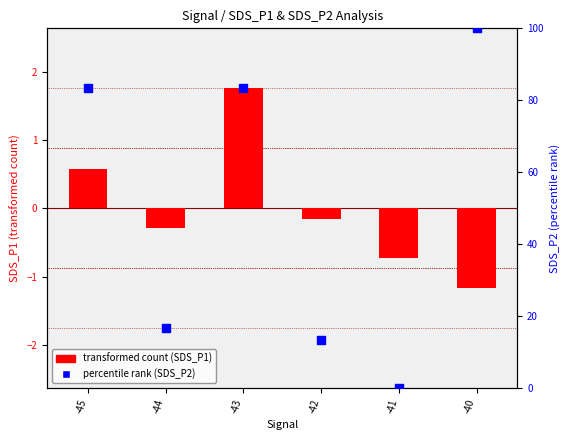

At how many categories does at least one series exceed 8?

5